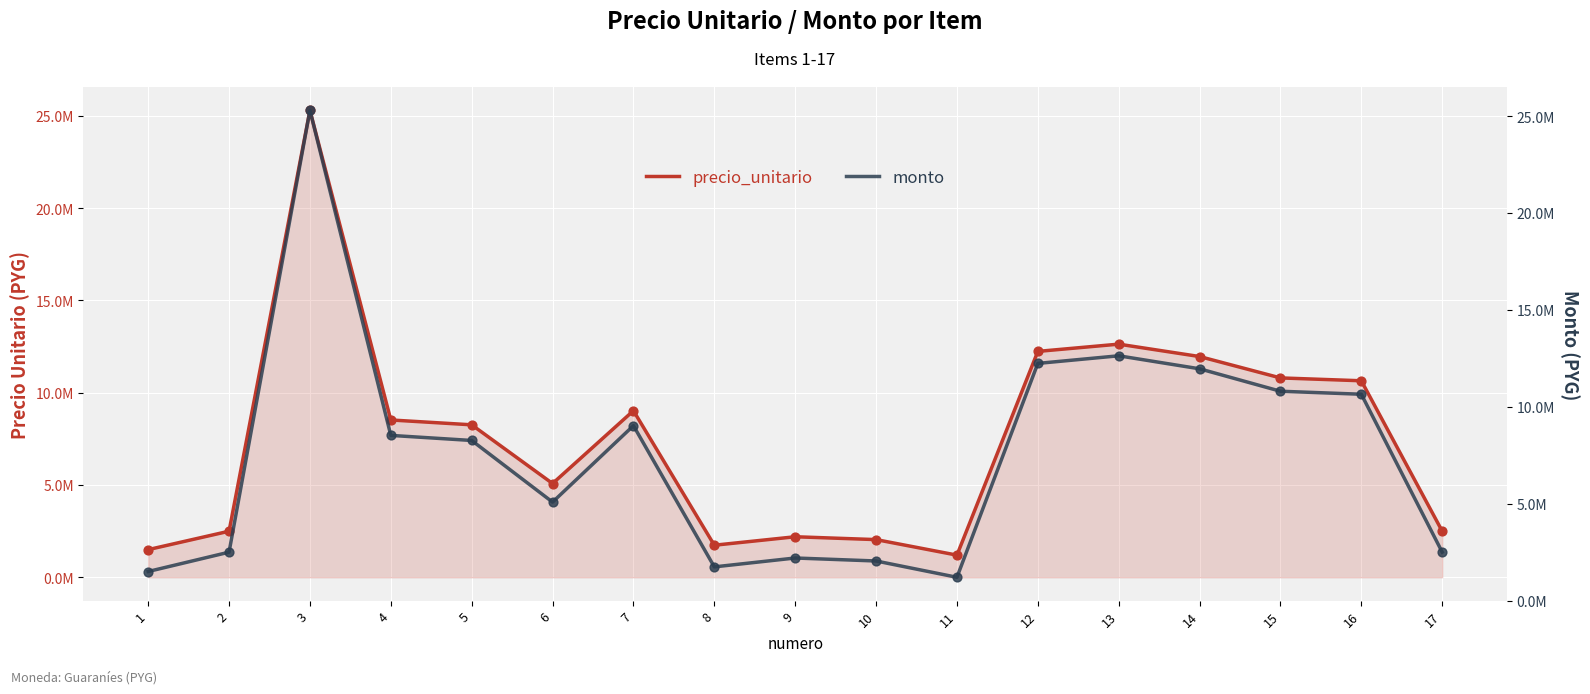

Which series reaches the minimum Y coordinate?

precio_unitario